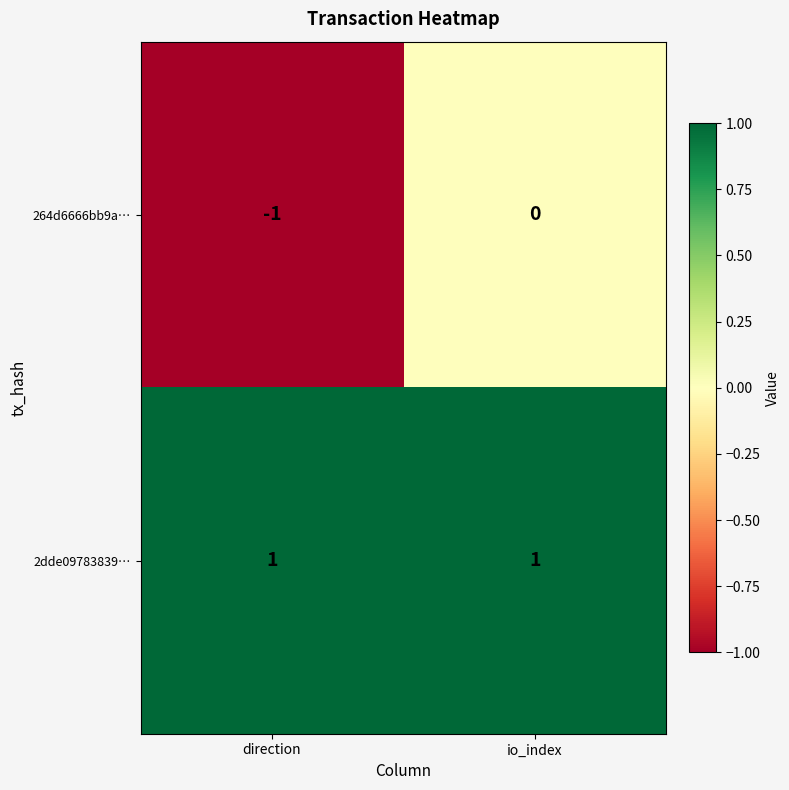

At which category is the sum across all series the highest?

io_index